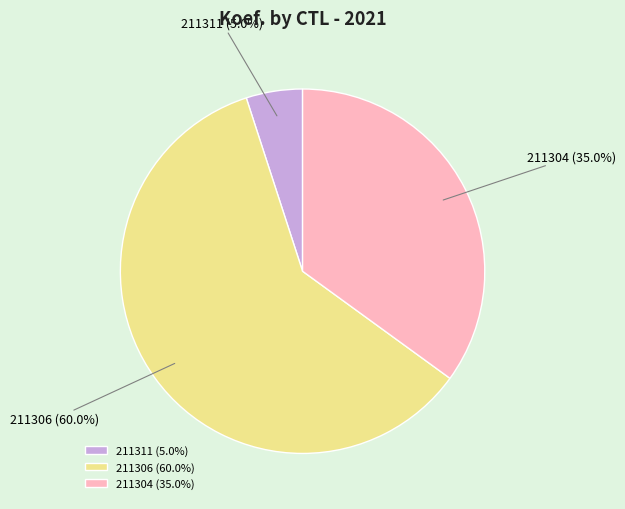

To the nearest percent, what is the average slice percentage?

33%